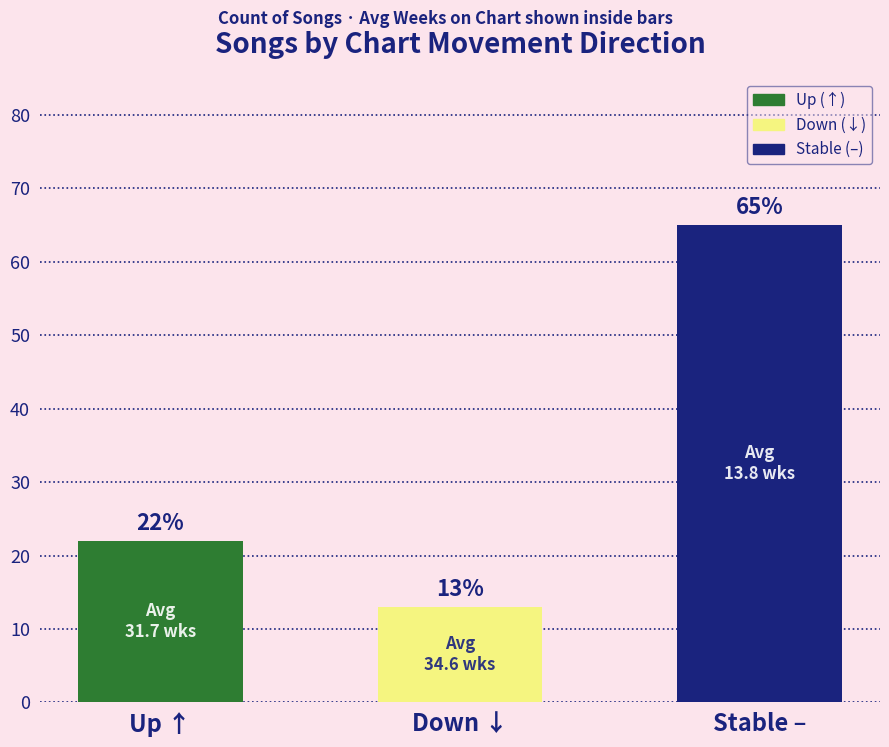

What is the change in value from Up ↑ to Stable –?

+43